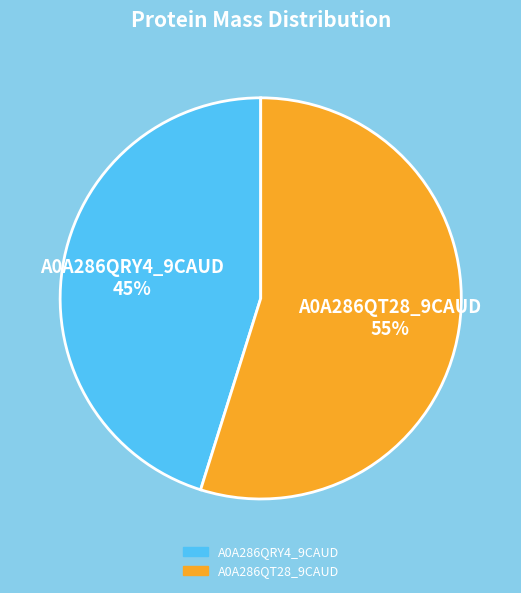

Is there a majority slice in this chart?

Yes